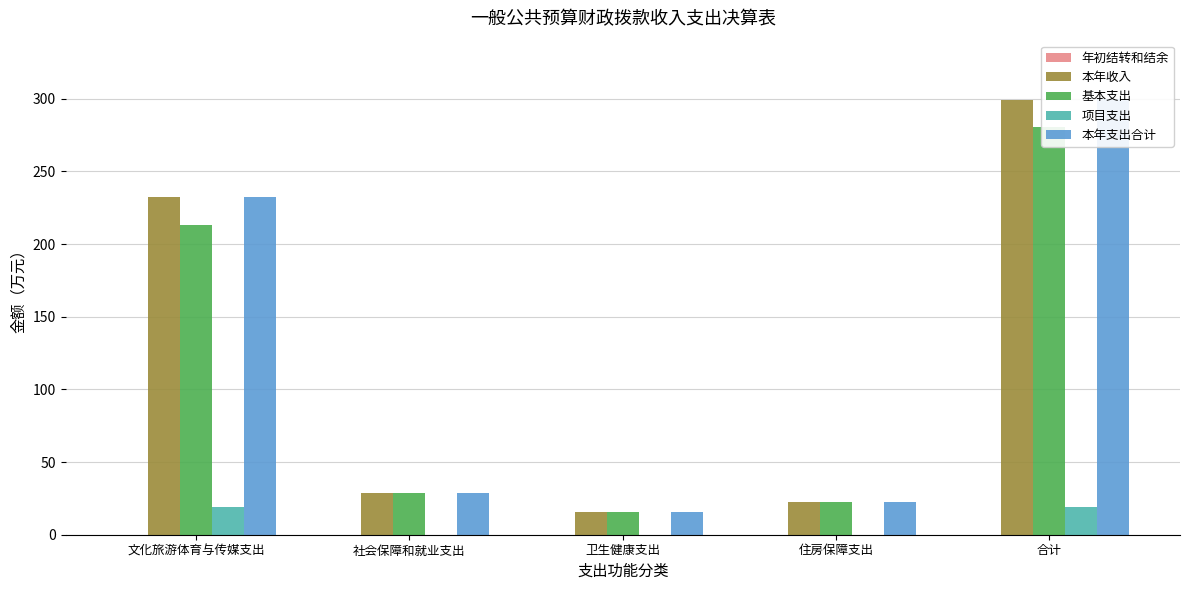

Which category has the highest value in the 本年支出合计 series?

合计